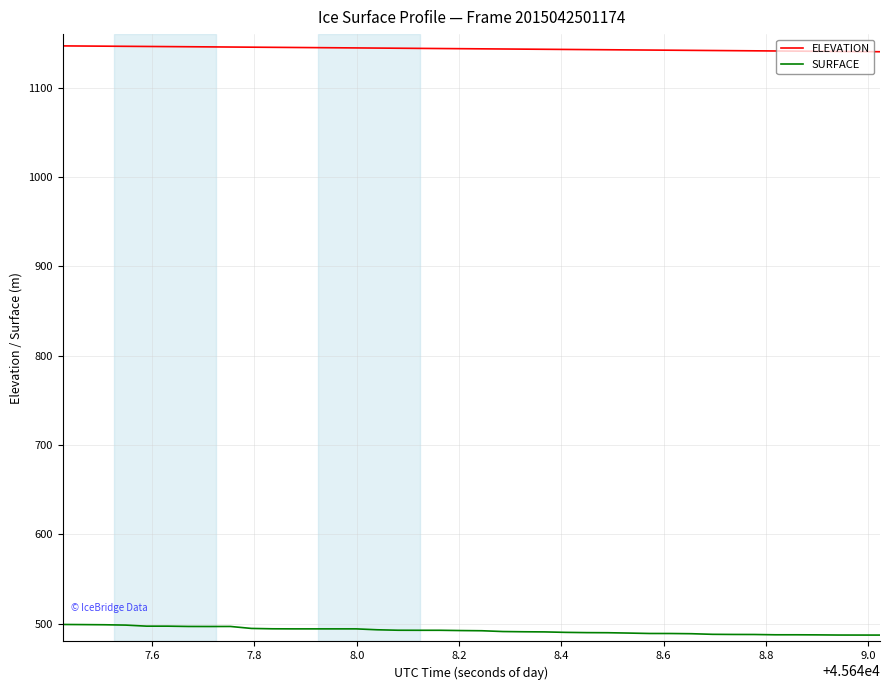

Which series has the widest spread of values?

SURFACE